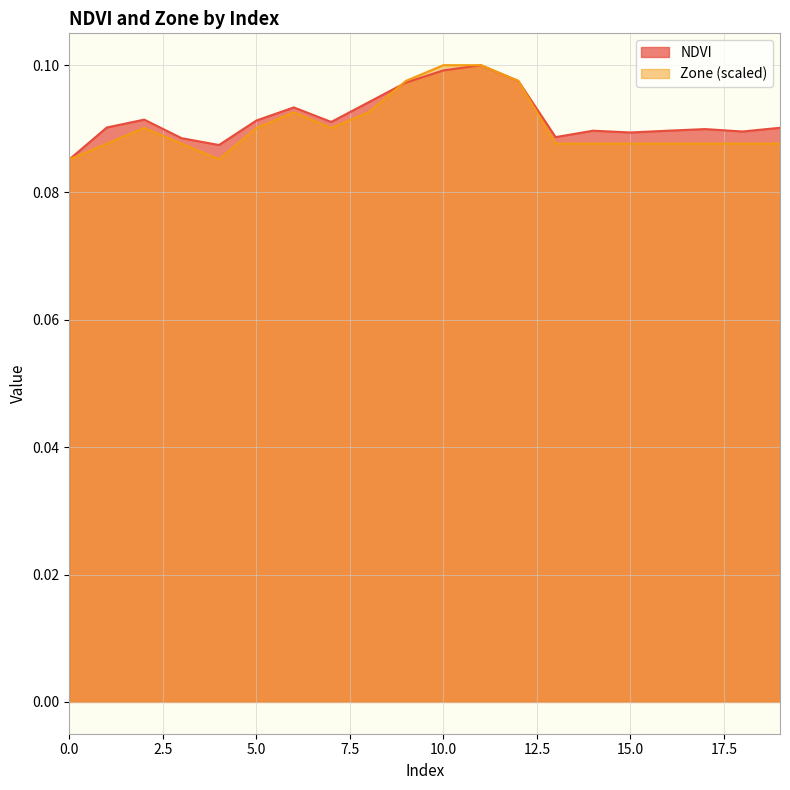

Where is the first local maximum for Zone?

2